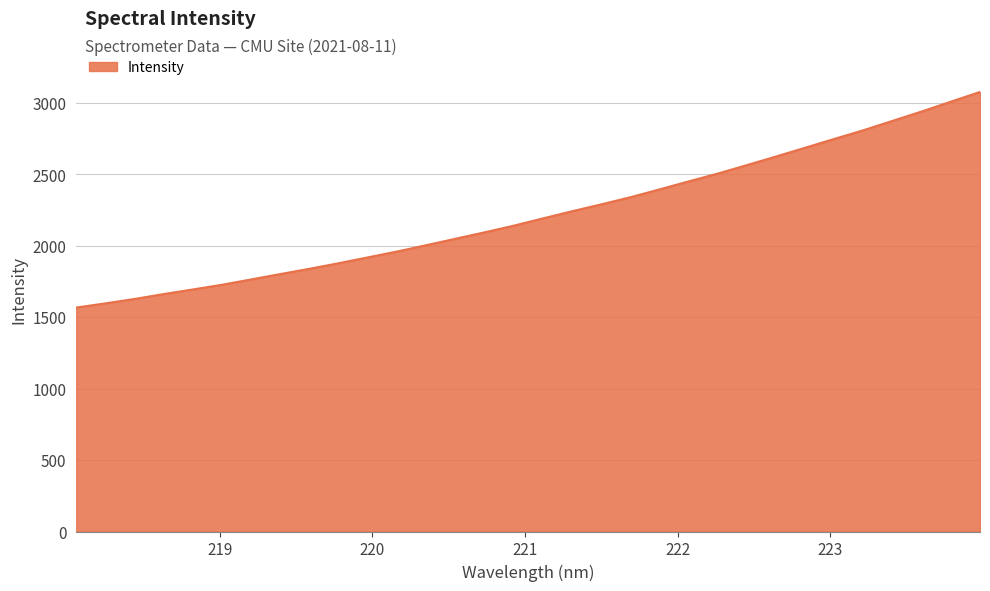

What is the greatest value displayed?

3077.6